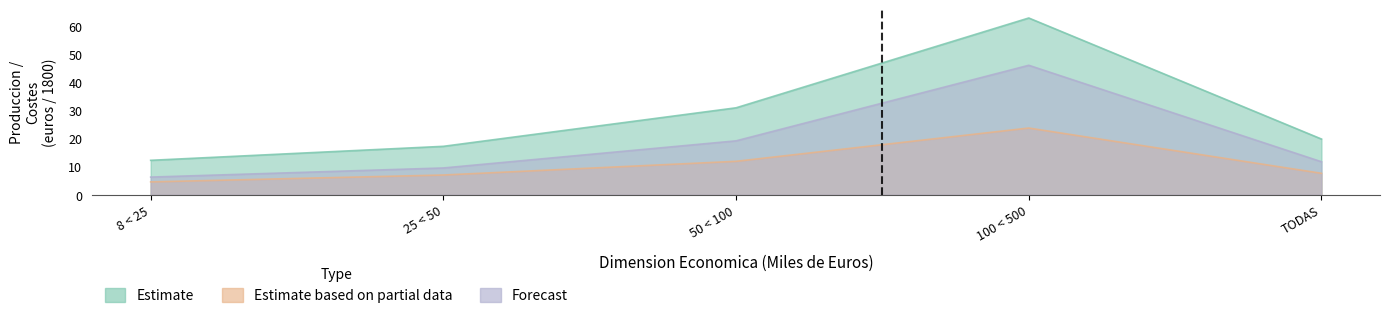

At how many categories does at least one series exceed 4?

5